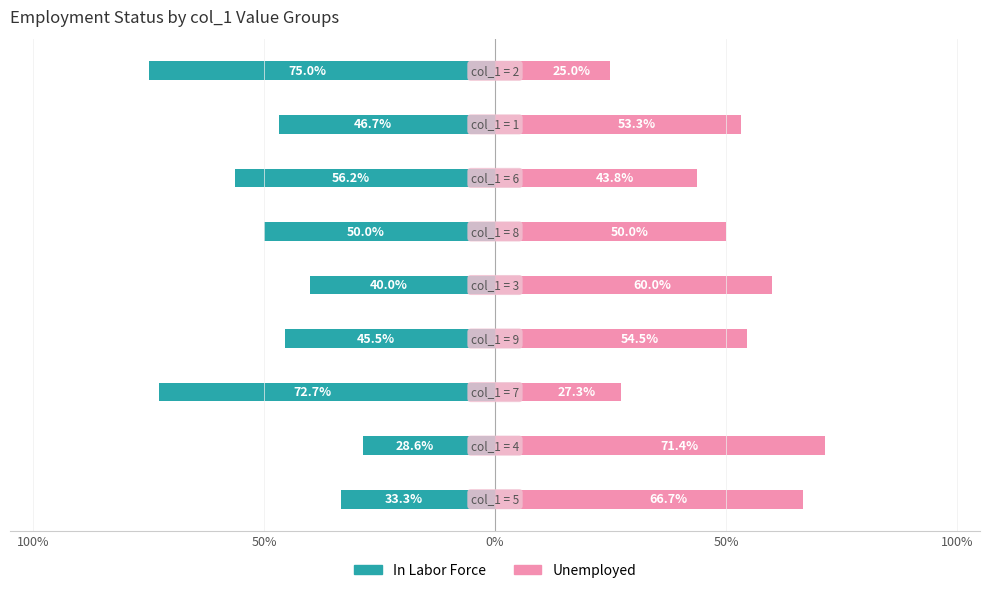

Which series changed the most between 50% and 5?

In Labor Force